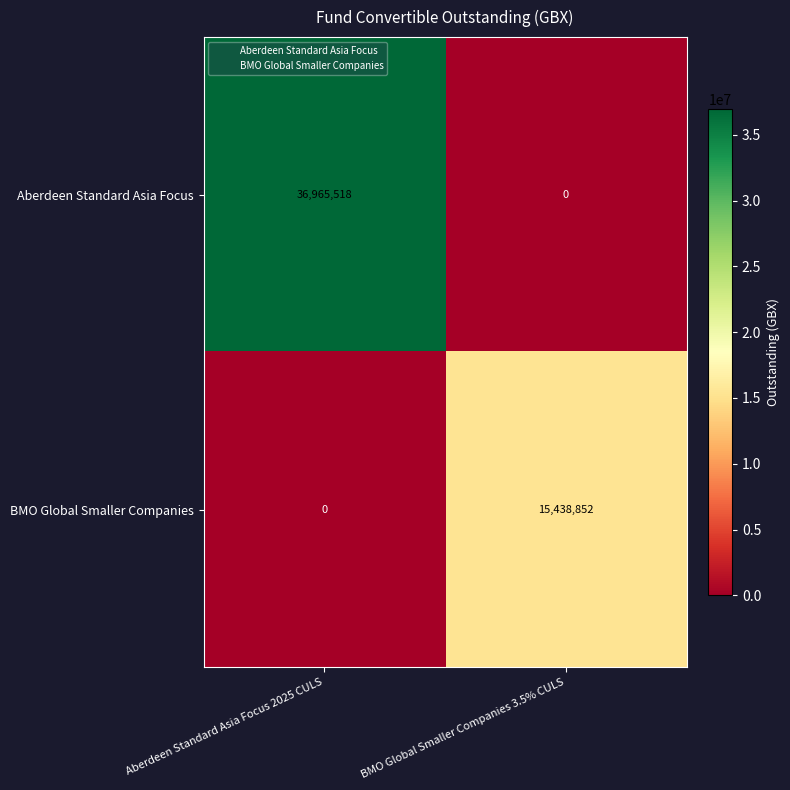

What is the total value across all series at BMO Global Smaller Companies 3.5% CULS?

15438852